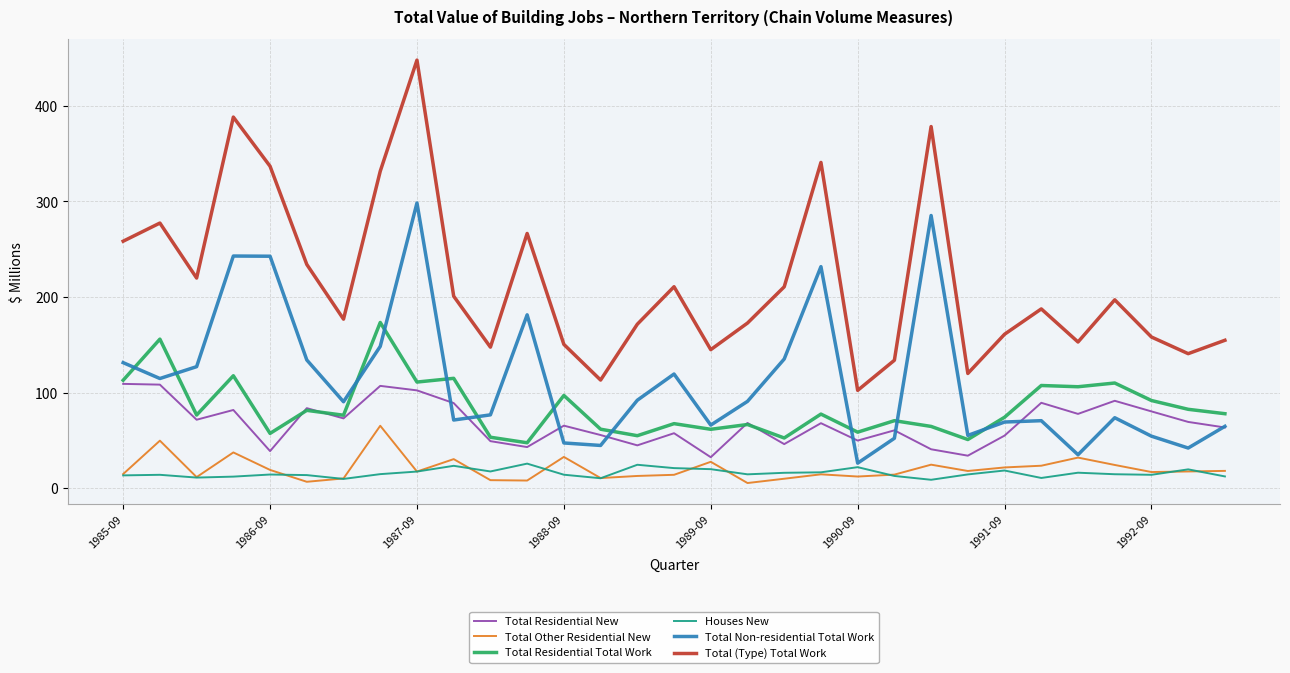

What is the highest value of the Total Residential New series?

109.1